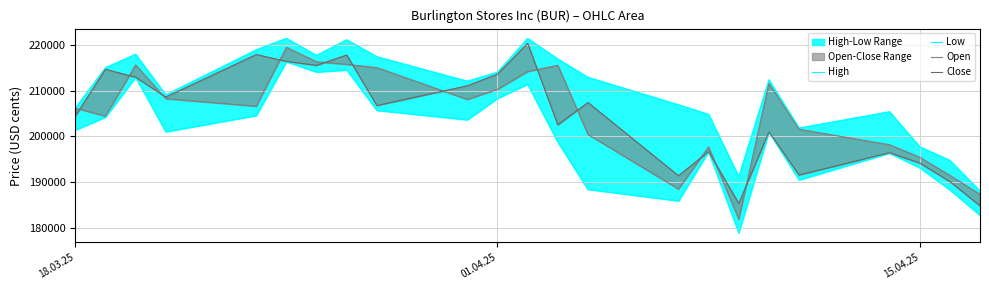

True or false: Low and Open intersect in this chart.

False